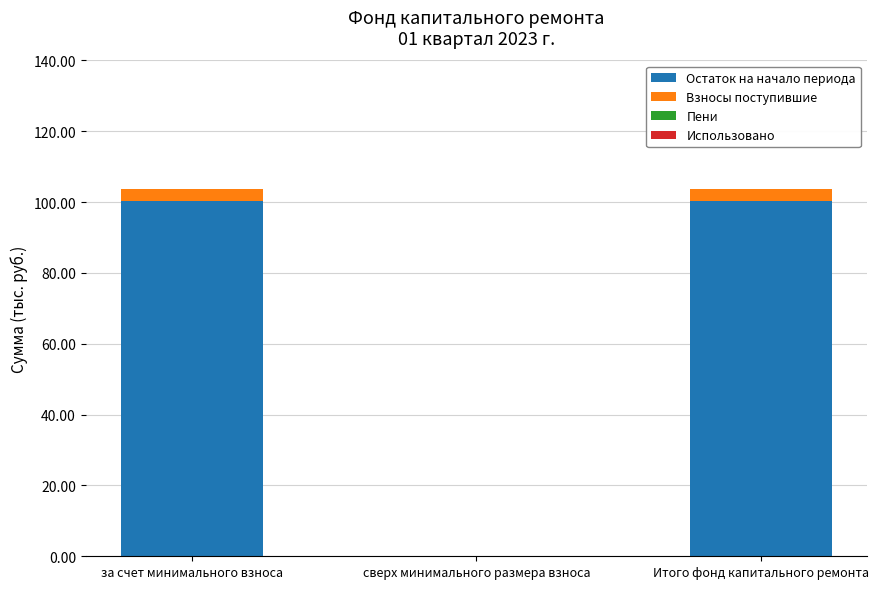

Does the chart contain stacked bars?

Yes